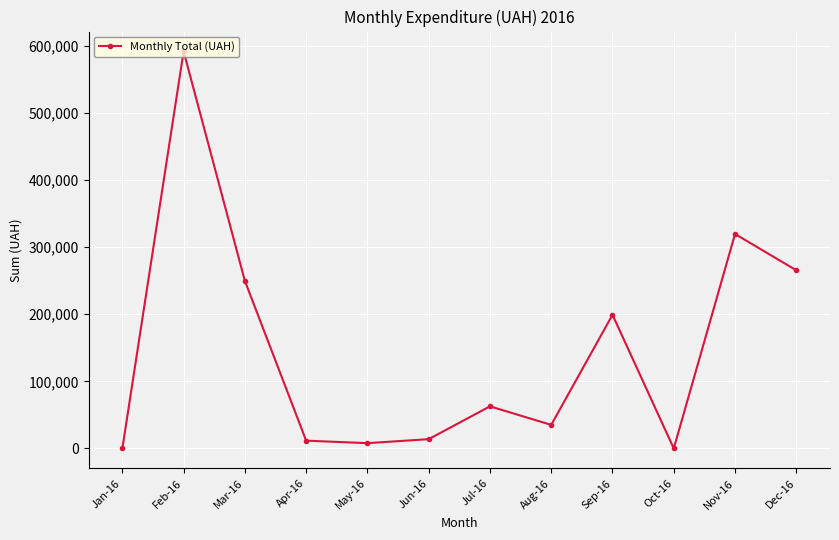

Is it true that the value at Oct-16 is 198032.2?

False